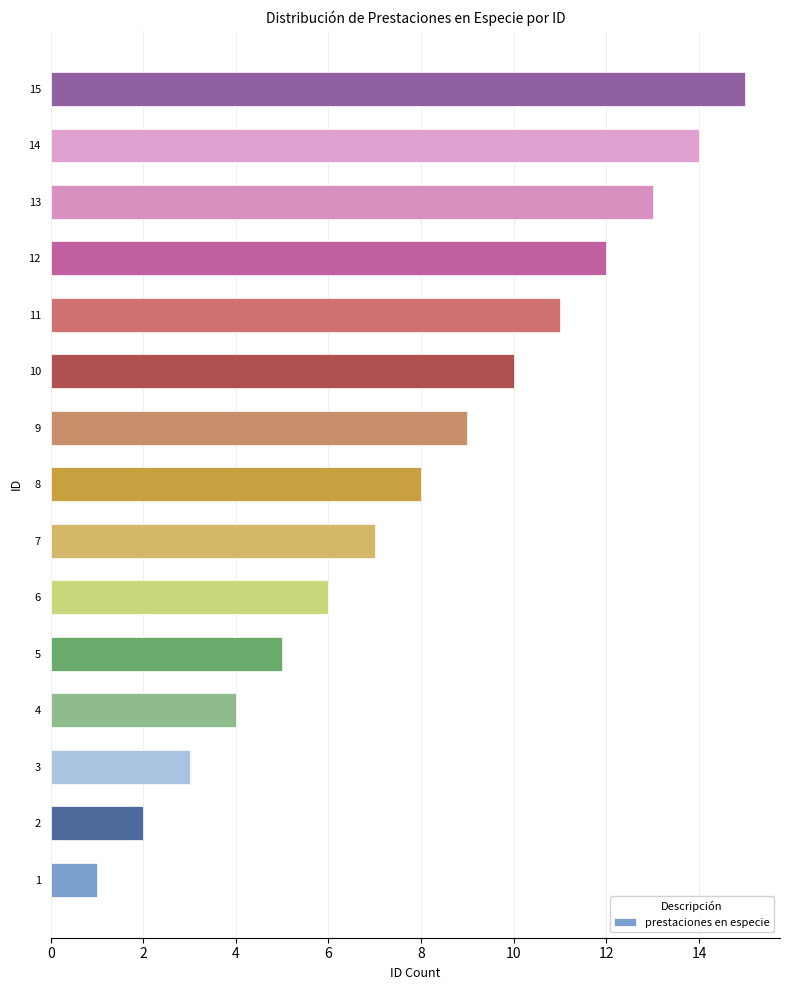

What is the ratio of the value at 10 to the value at 13?

0.8